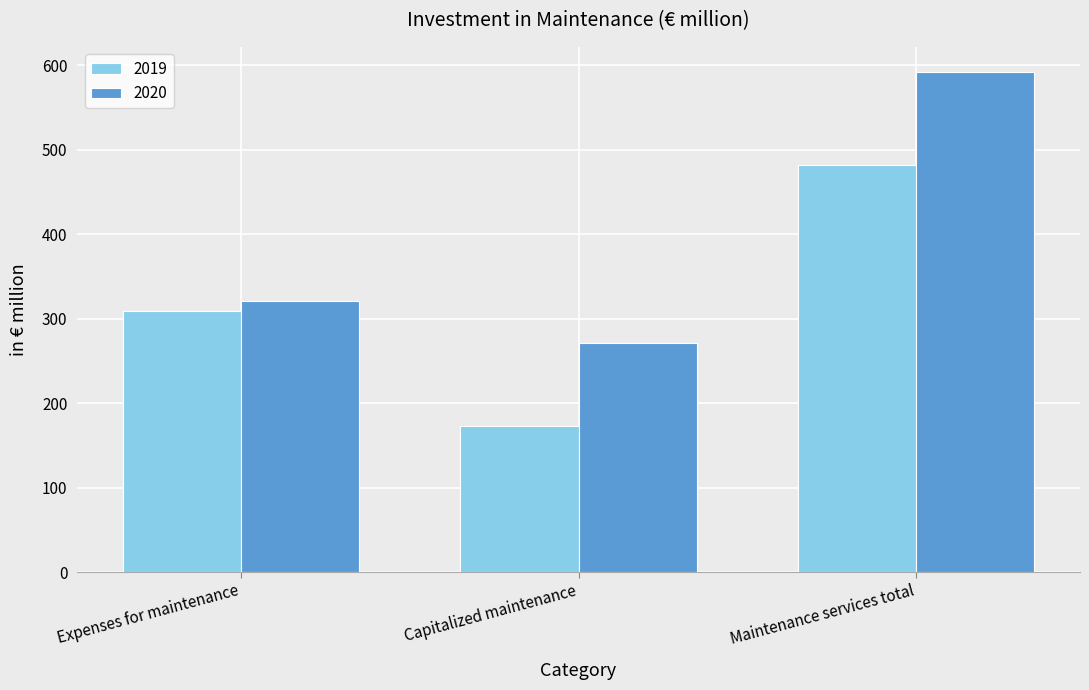

Rank the series by their maximum value, from lowest to highest.

2019, 2020